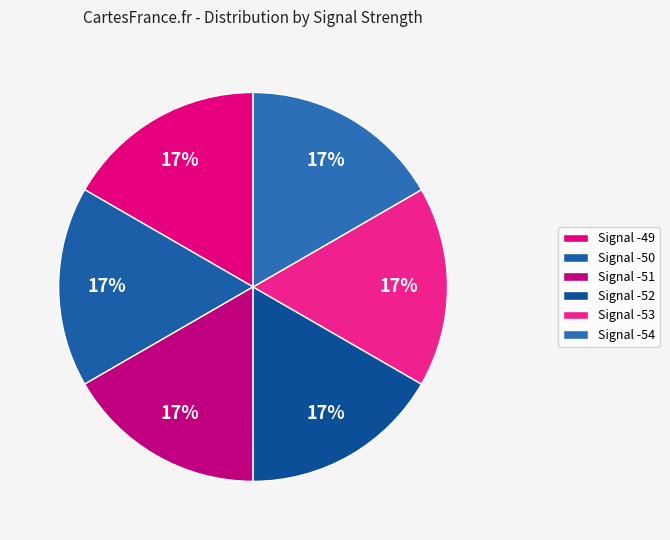

The Signal -53 slice represents 2% of the pie. True or false?

False